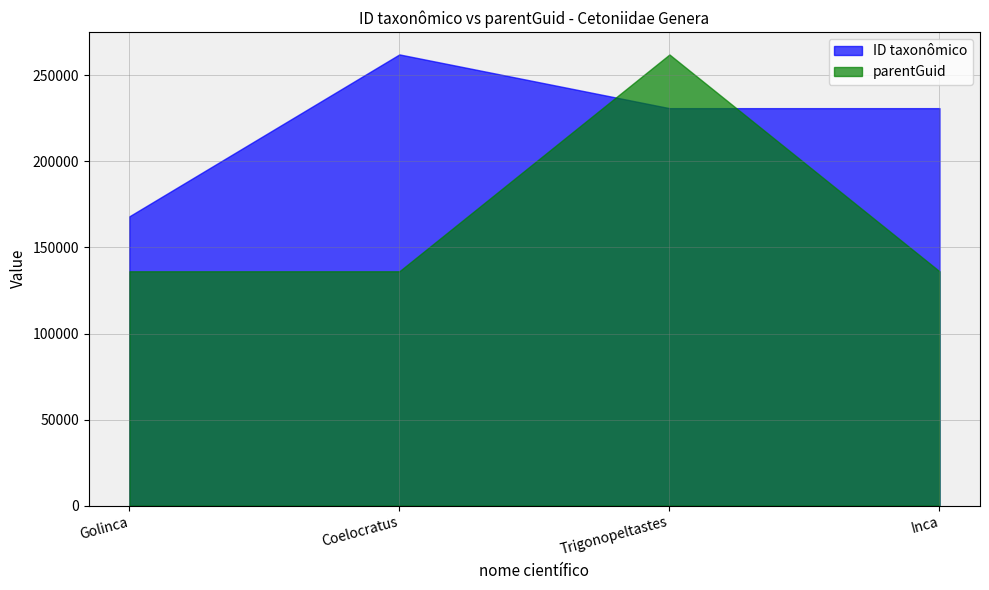

Count the number of categories in the chart.

4